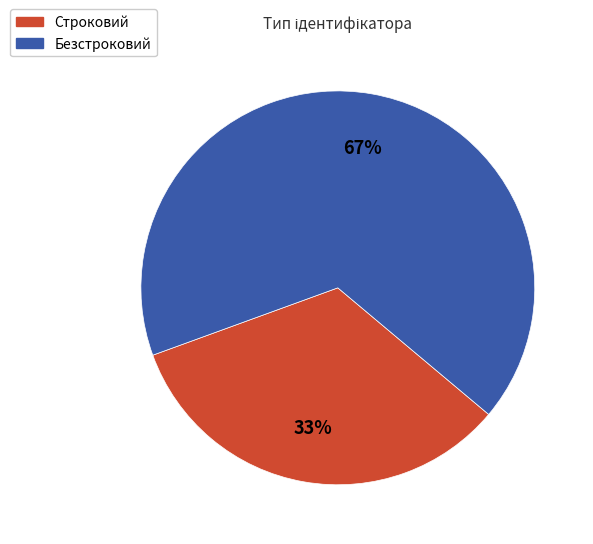

Rank the categories by value from lowest to highest.

Строковий, Безстроковий